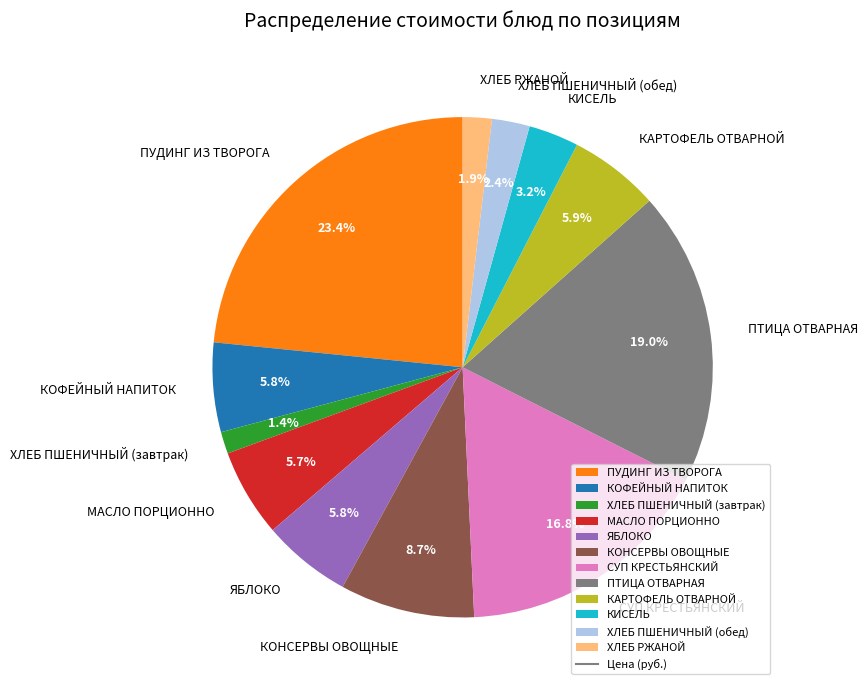

To the nearest percent, what is the difference between the largest and smallest slice percentages?

22%